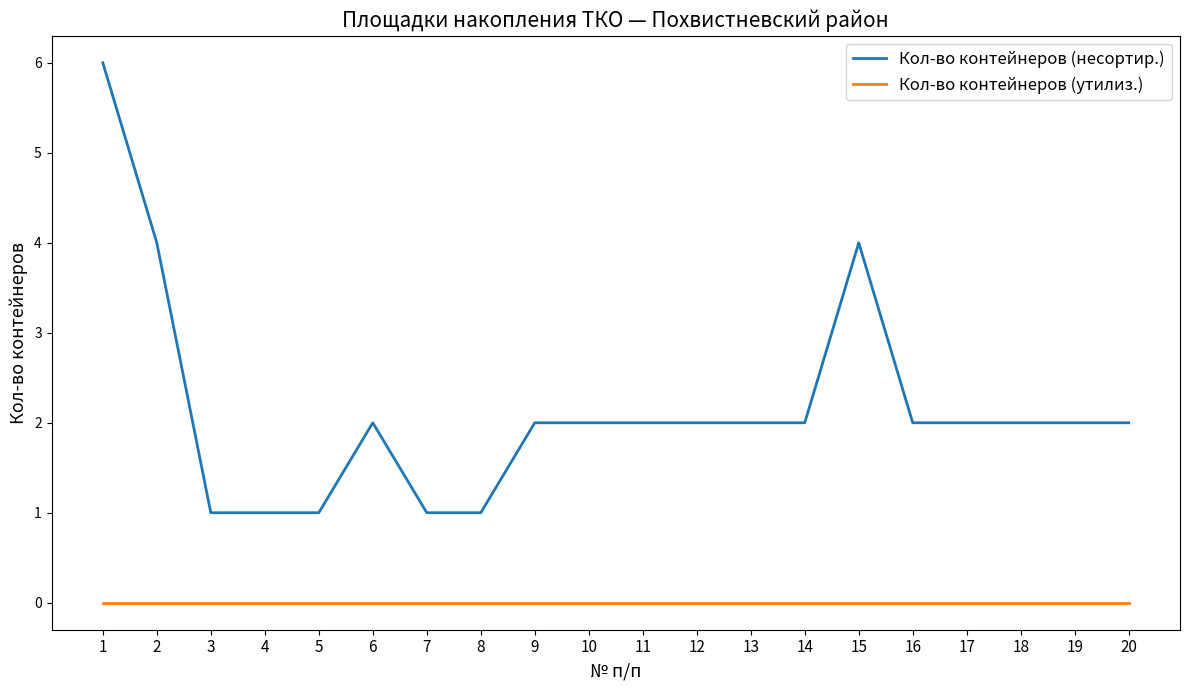

What is the difference between the highest and lowest values at 5?

1